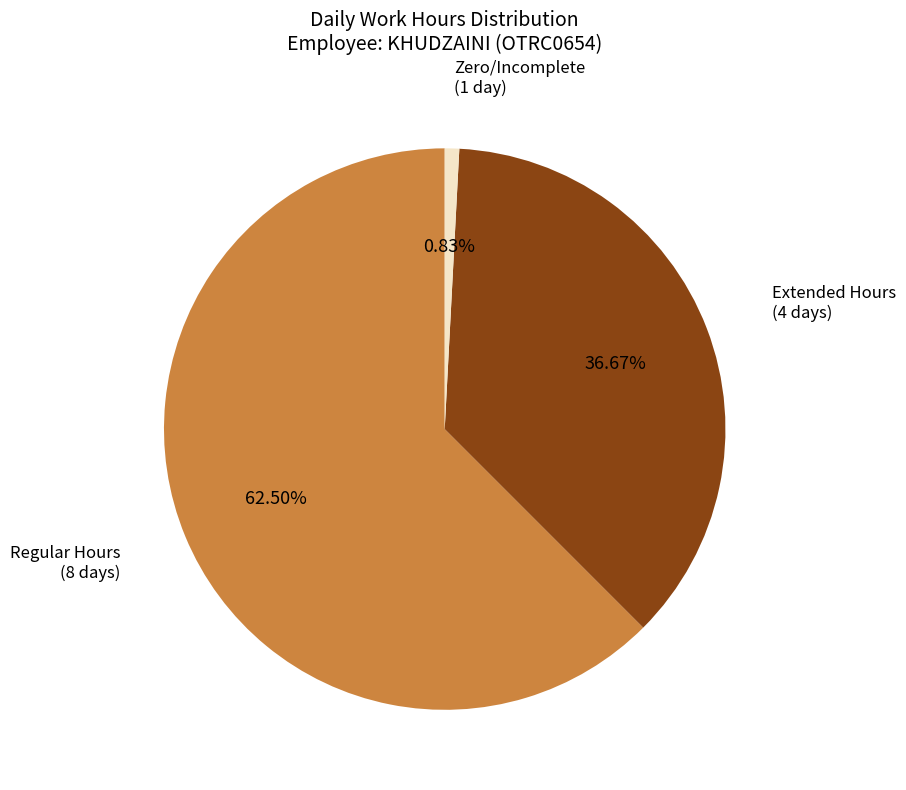

Does any single category account for the majority?

Yes